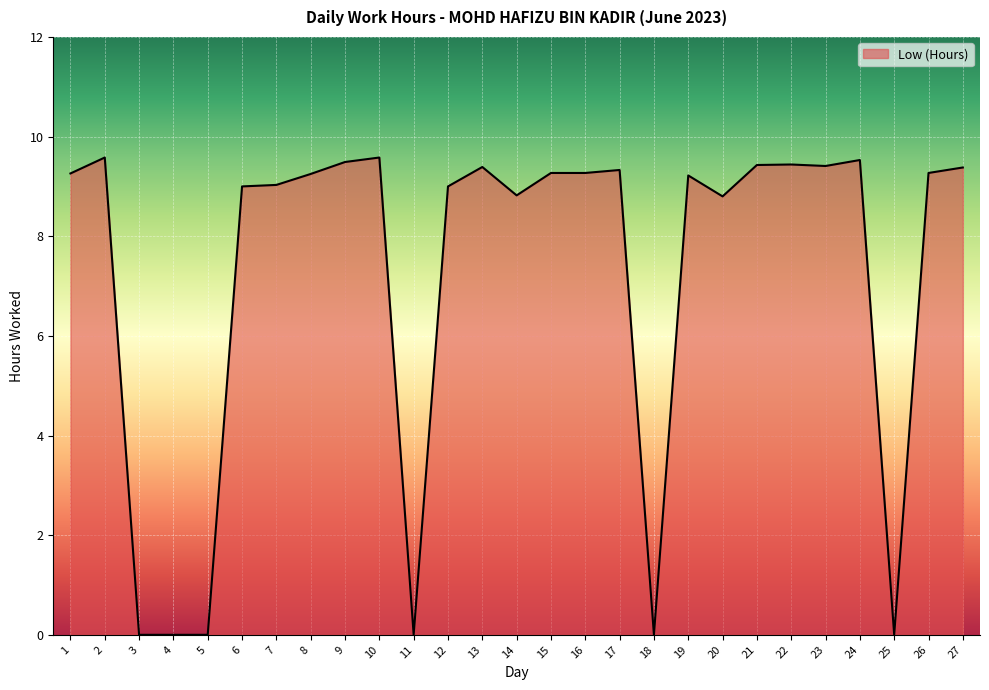

What is the sum of all values?

194.8